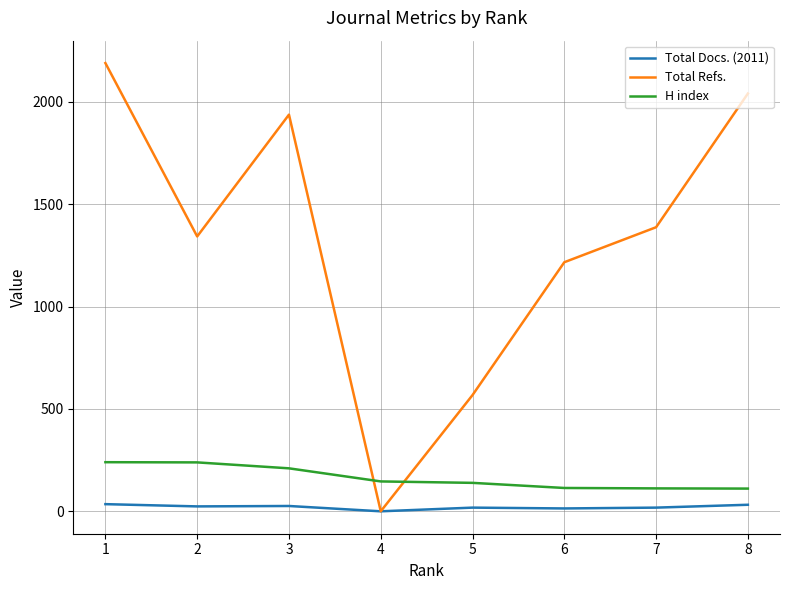

Is it true that Total Docs. (2011) equals 18 at 7?

True